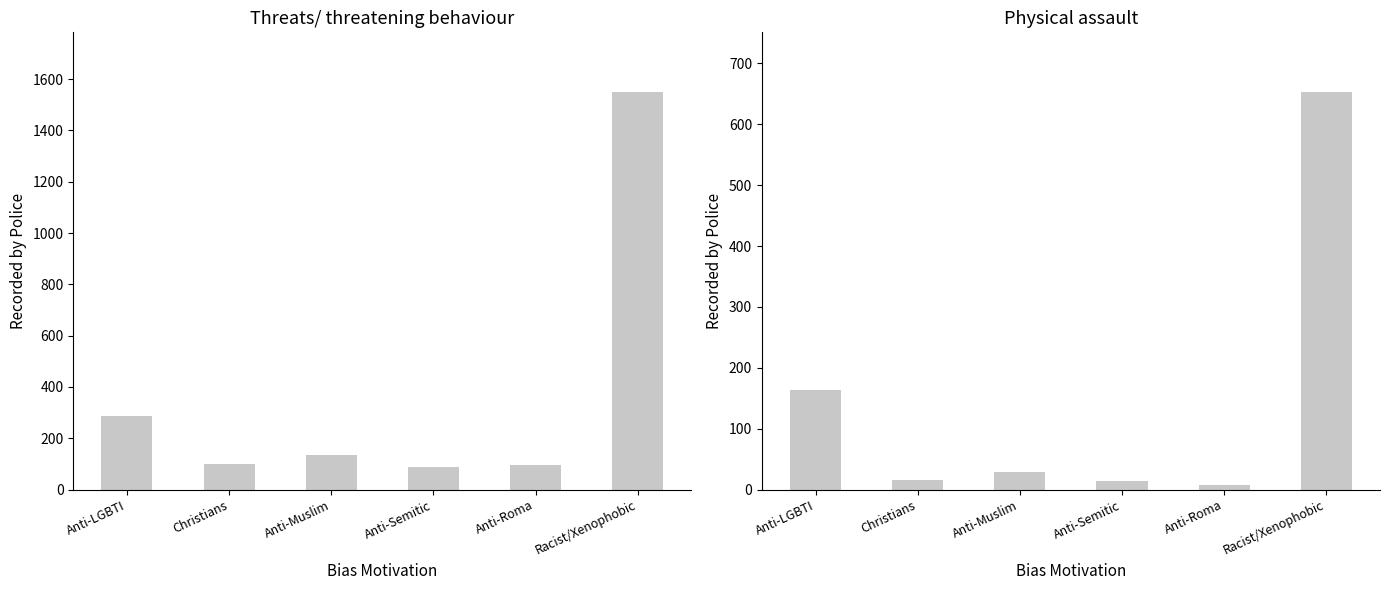

At which label does Physical assault first exceed 29?

Anti-LGBTI